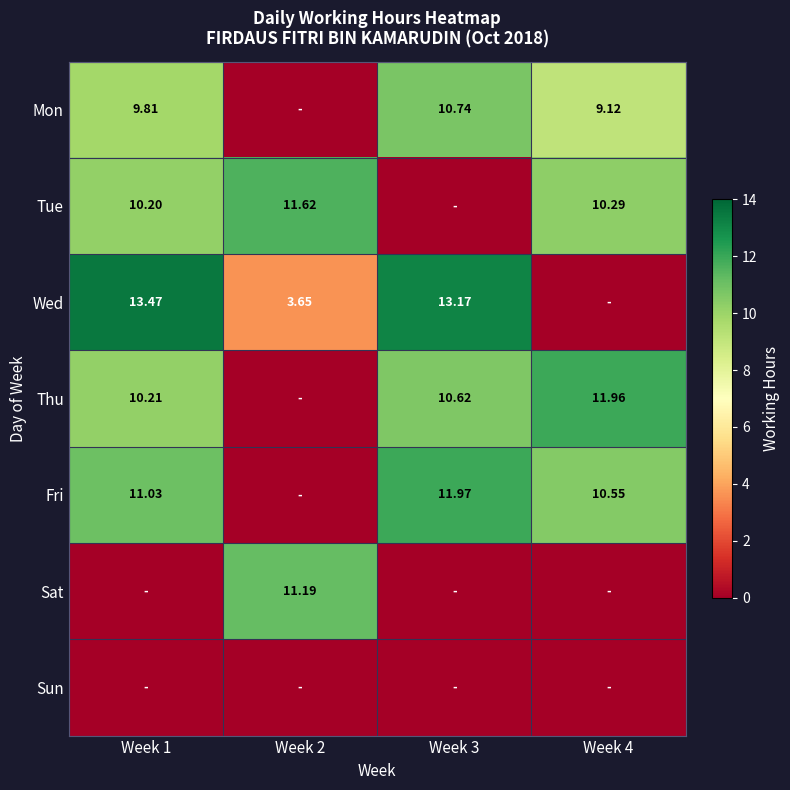

Is the value of Wed at Week 2 greater than the value of Tue at Week 4?

No